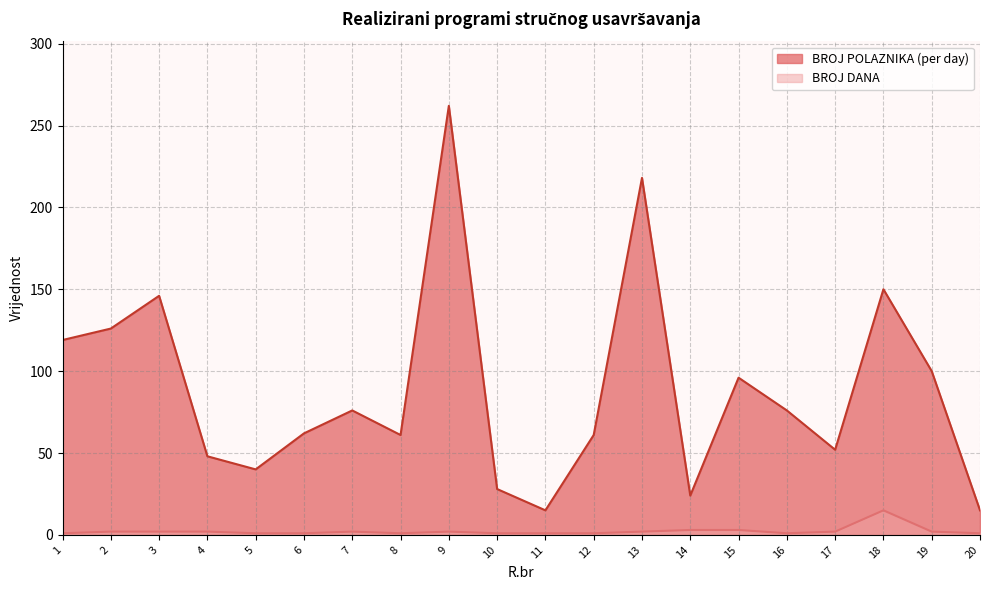

What are all the series names shown in the legend?

BROJ POLAZNIKA (per day), BROJ DANA